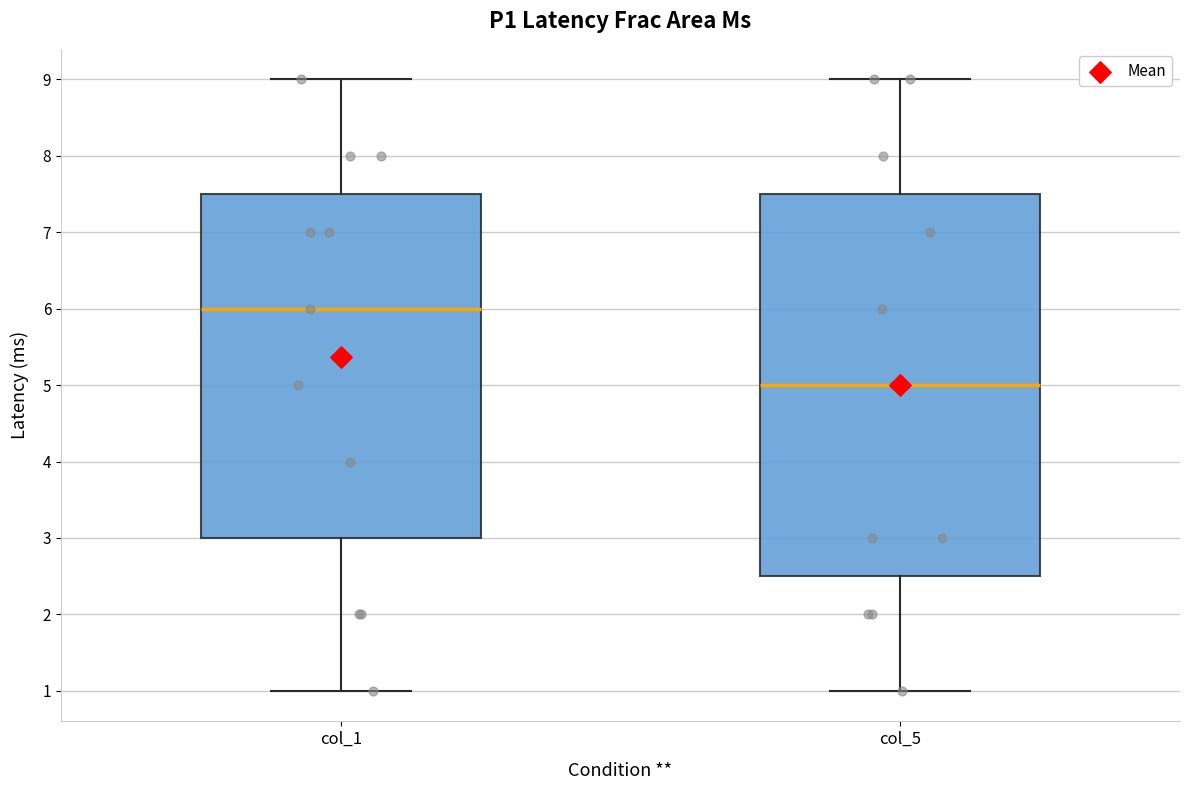

Which box is the tallest, from its lower edge to its upper edge?

col_5